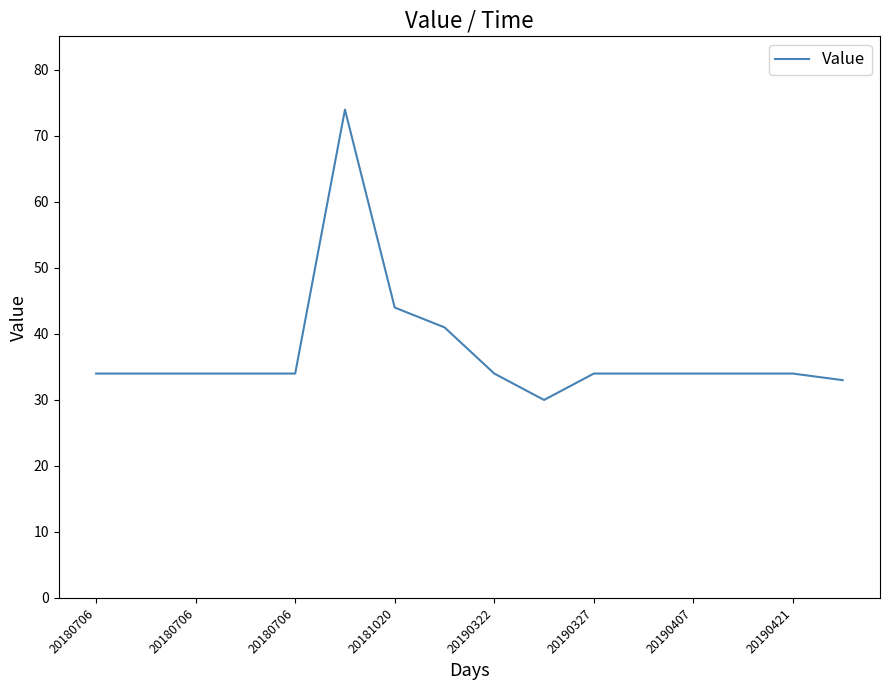

What is the minimum value shown in the chart?

30